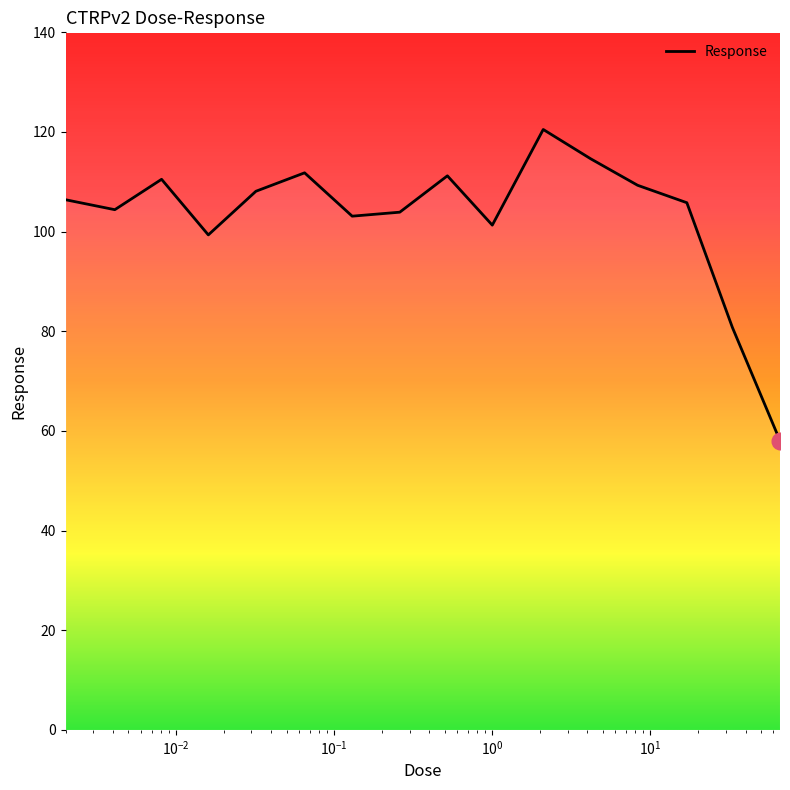

What is the smallest value displayed?

58.0